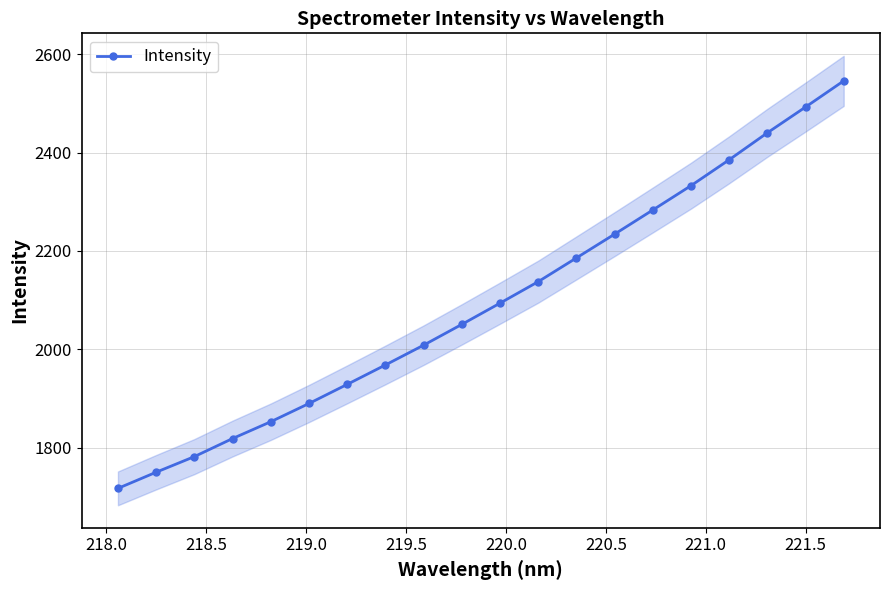

True or false: Intensity has more than 1 interior local peaks.

False